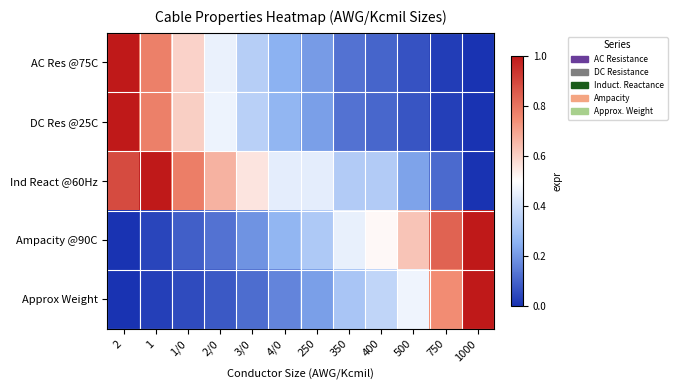

Which series has the largest range (max minus min)?

AC Res @75C